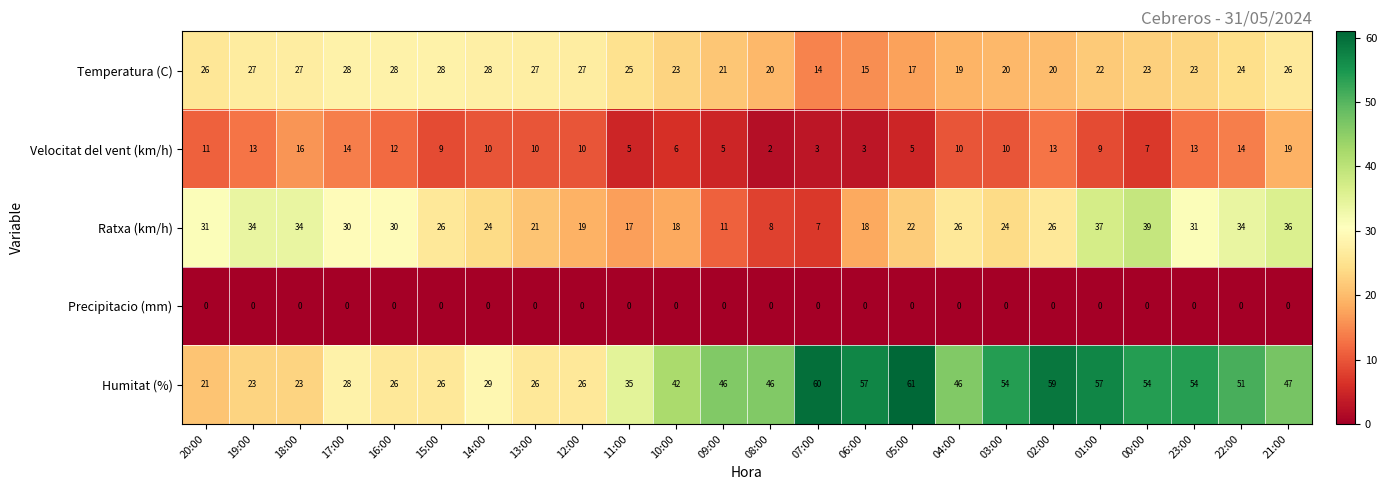

What is the difference between the highest and lowest values at 22:00?

51